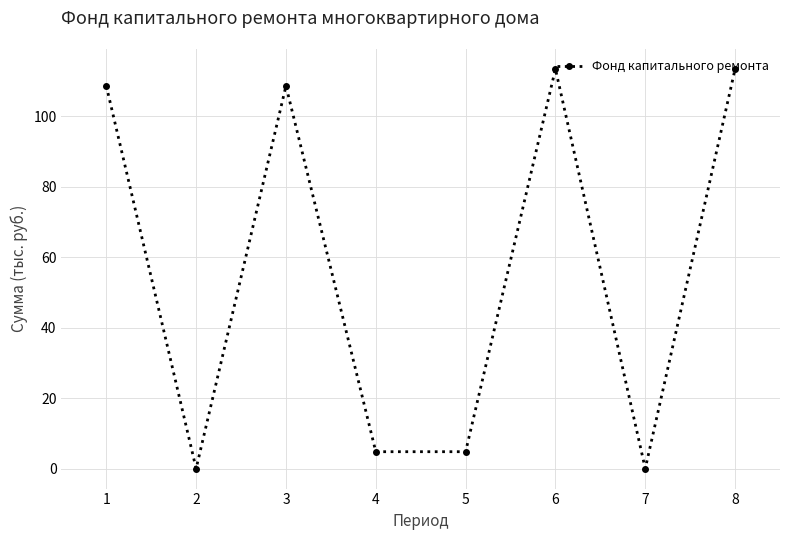

The value at 6 is 148.2. True or false?

False